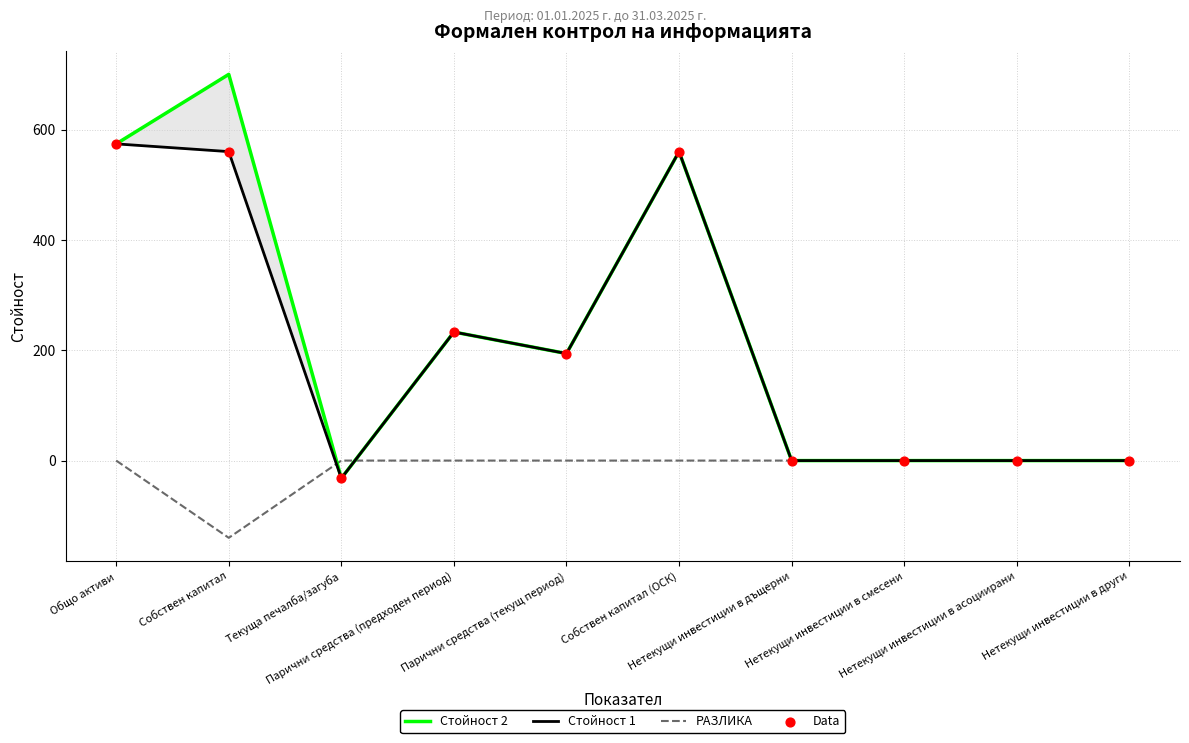

Which series has the largest Y range (max minus min)?

Стойност 2